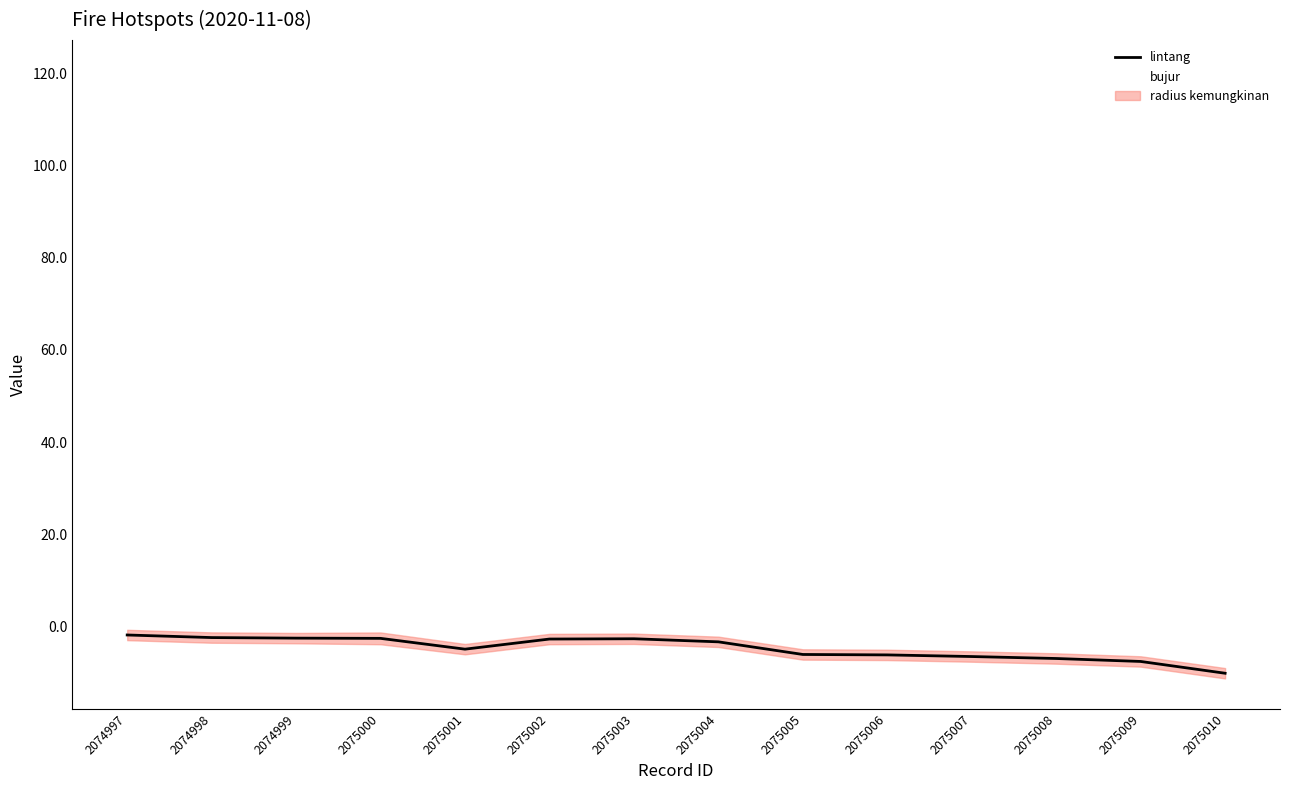

Reading left to right, extract all data points from this chart.

lintang: -1.9	-2.4	-2.6	-2.6	-4.9	-2.8	-2.7	-3.4	-6.1	-6.2	-6.5	-7.0	-7.6	-10.2
bujur: 103.6	106.3	104.8	104.9	119.6	105.3	104.9	104.0	106.7	106.3	108.1	110.0	112.7	120.6